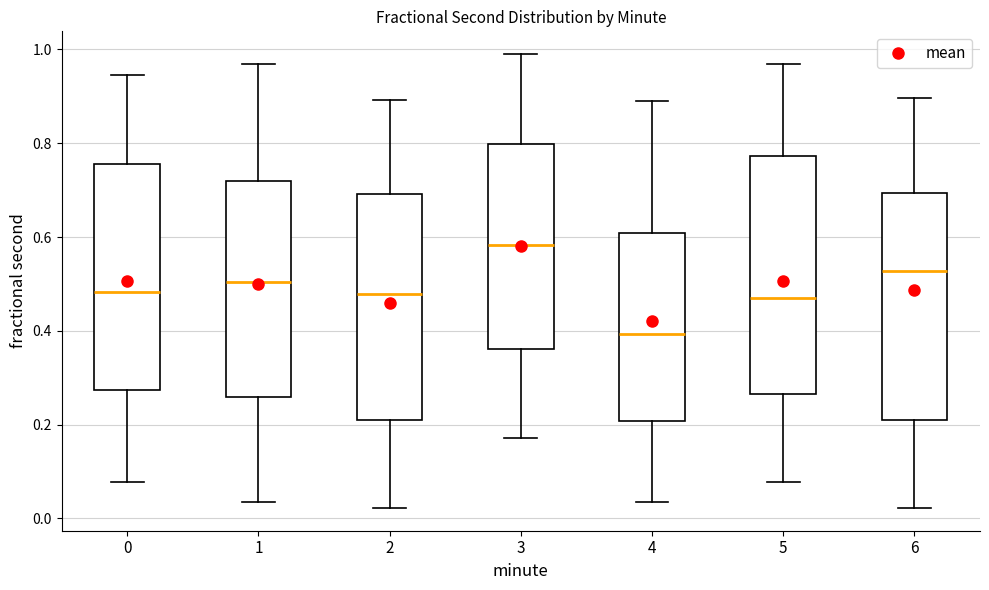

Which box is the tallest, from its lower edge to its upper edge?

5